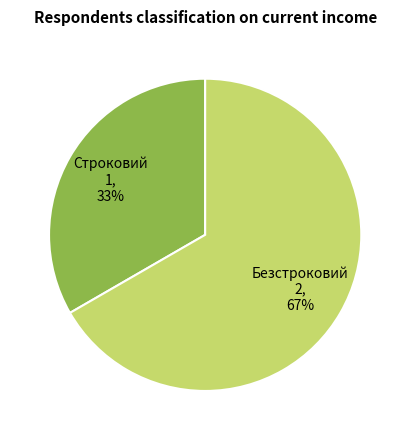

Is there any slice that represents more than half of the pie?

Yes